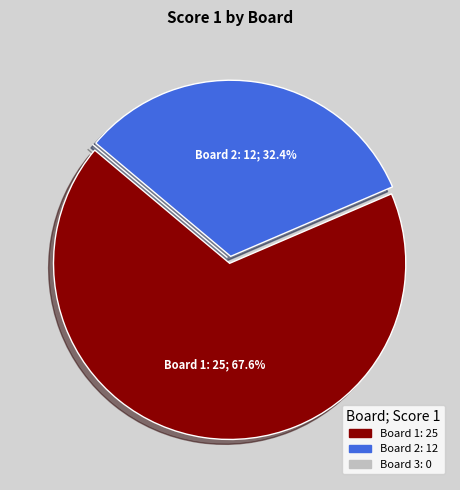

Between Board 1 and Board 2, which is larger?

Board 1